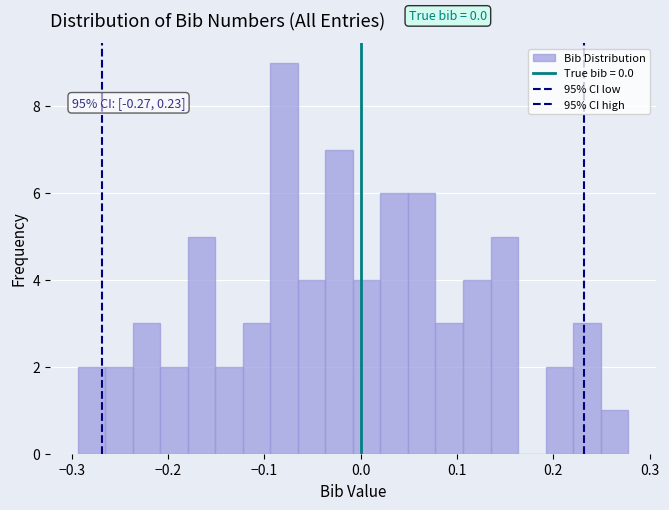

Around what value on the x-axis is the tallest bar? Give the approximate position of its centre, as read against the axis.

-0.08